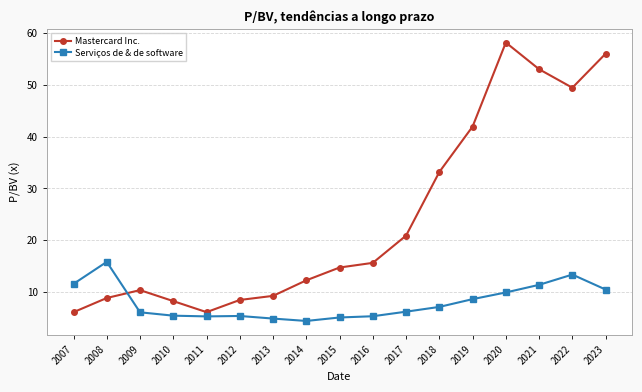

What are all the series names shown in the legend?

Mastercard Inc., Serviços de & de software